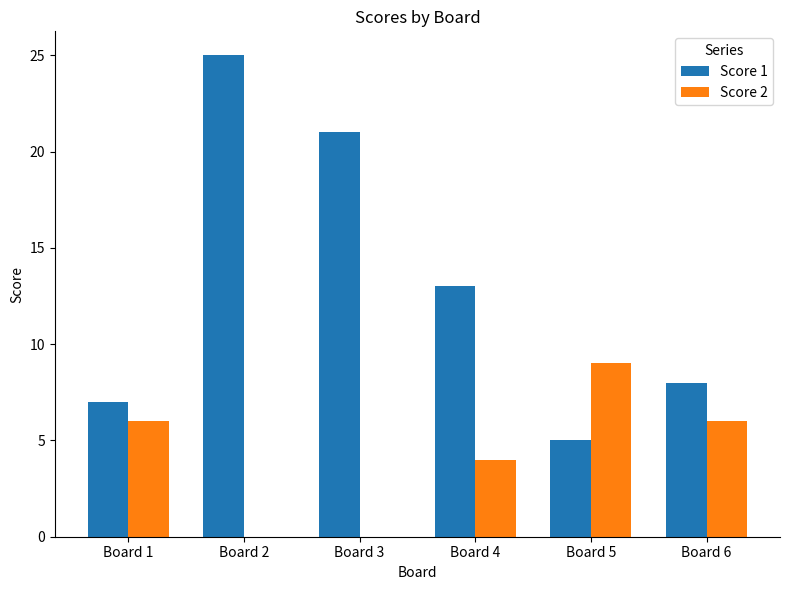

How many series are shown in this chart?

2